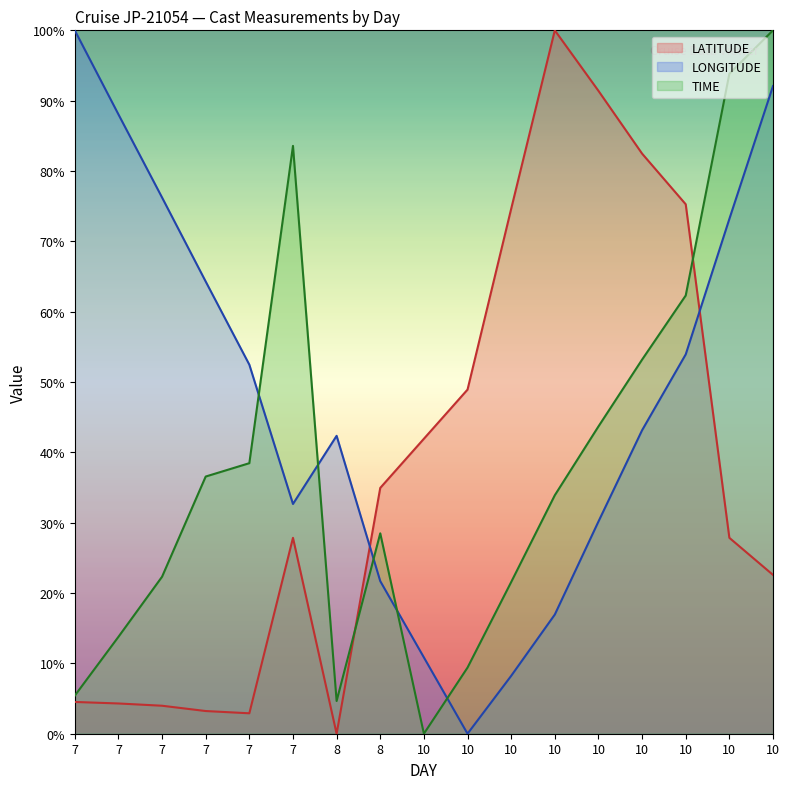

Reading right to left, what are all the values shown in this chart?

LATITUDE: 10=22.6	10=27.8	10=75.3	10=82.5	10=91.4	10=100.0	10=74.6	10=48.9	10=41.9	8=34.9	8=0.0	7=27.8	7=2.9	7=3.2	7=4.0	7=4.3	7=4.5
LONGITUDE: 10=92.1	10=73.2	10=53.9	10=43.1	10=30.2	10=16.9	10=8.2	10=0.0	10=10.8	8=21.7	8=42.4	7=32.7	7=52.5	7=64.3	7=76.2	7=88.1	7=100.0
TIME: 10=100.0	10=93.8	10=62.3	10=53.2	10=43.7	10=33.9	10=21.6	10=9.4	10=0.0	8=28.5	8=4.7	7=83.6	7=38.5	7=36.6	7=22.3	7=13.8	7=5.4